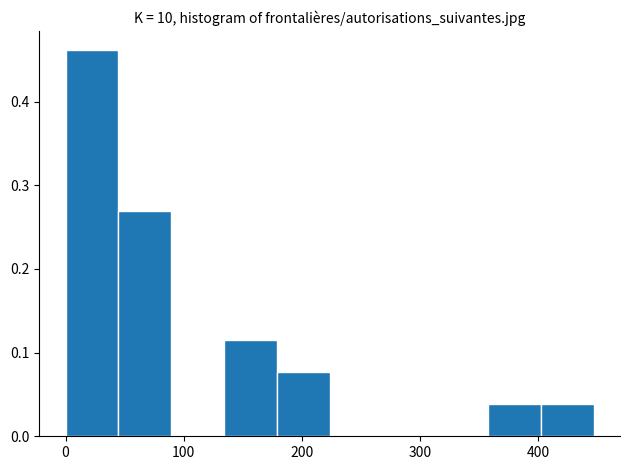

Which range on the x-axis has the tallest bar?

0 to 40